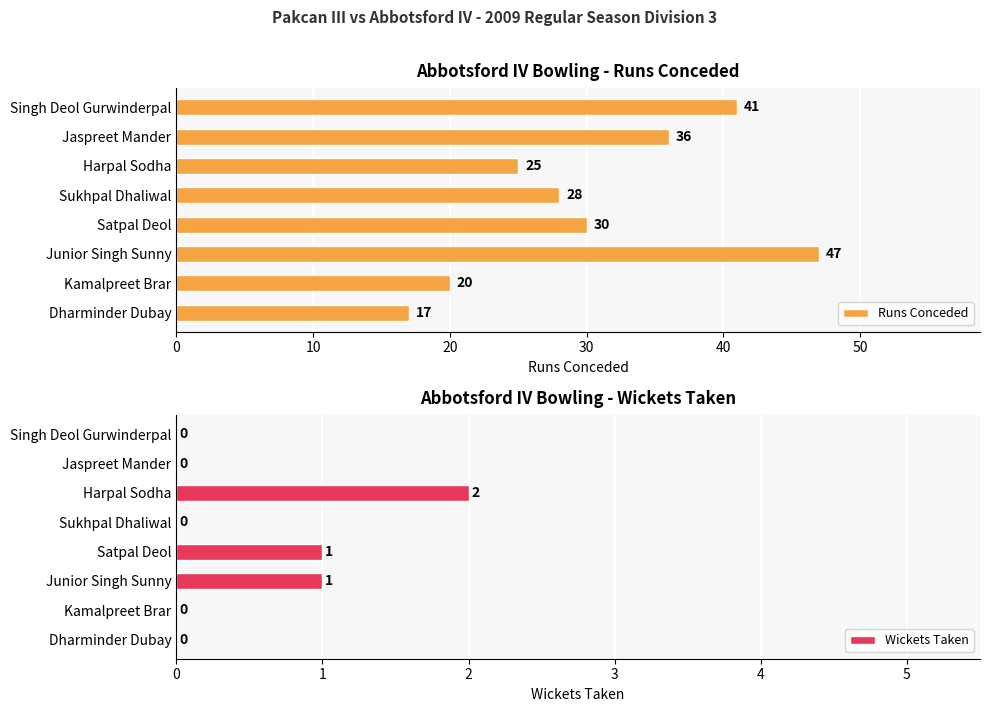

The Wickets Taken series shows 1 at Junior Singh Sunny. True or false?

True